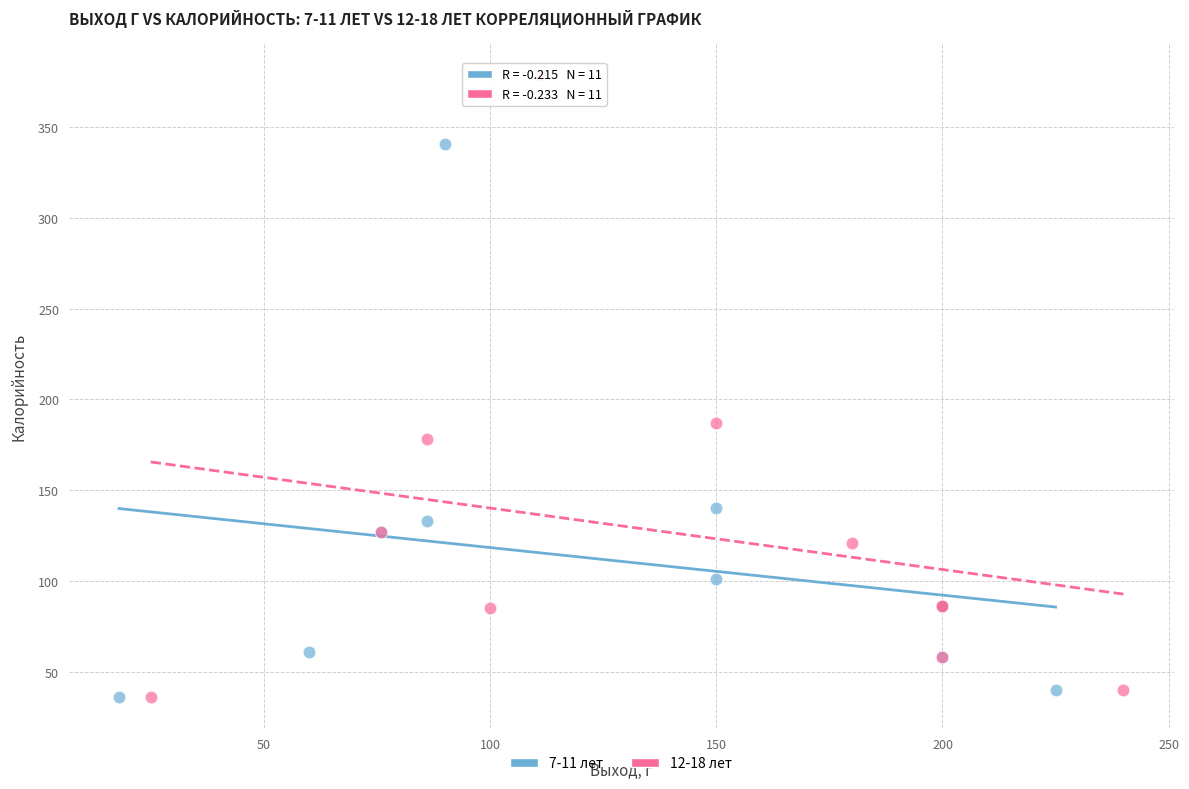

Which series has the widest spread of Y values?

12-18 лет